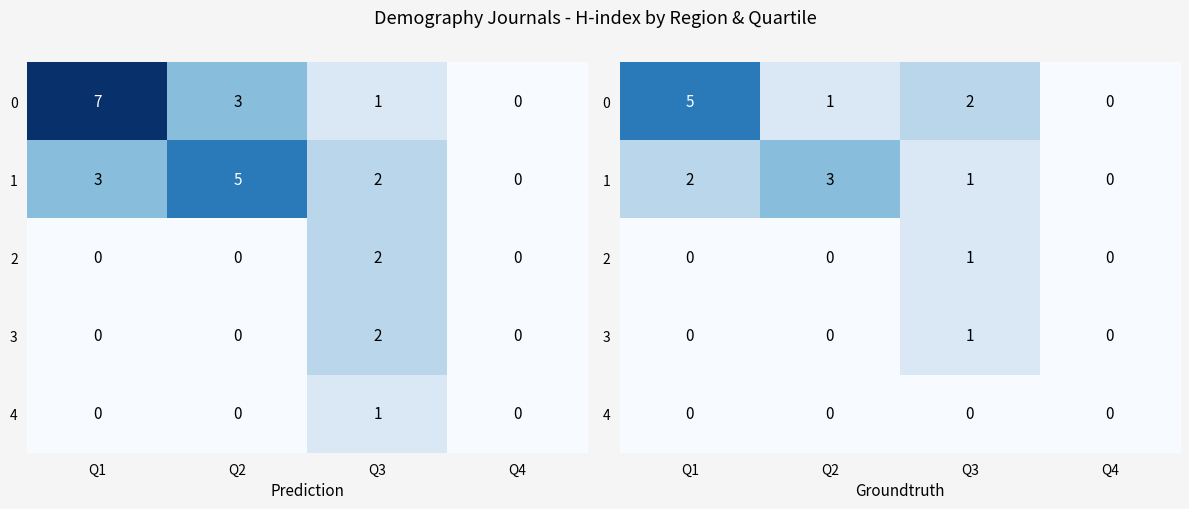

Between Q4 and Q1, which is larger?

Q1